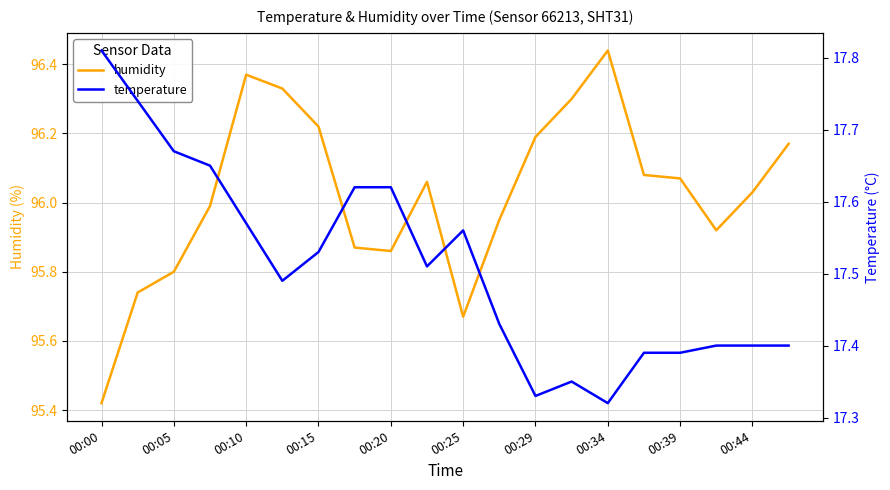

Reading left to right, extract all data points from this chart.

humidity: 95.4	95.7	95.8	96.0	96.4	96.3	96.2	95.9	95.9	96.1	95.7	96.0	96.2	96.3	96.4	96.1	96.1	95.9	96.0	96.2
temperature: 17.8	17.7	17.7	17.6	17.6	17.5	17.5	17.6	17.6	17.5	17.6	17.4	17.3	17.4	17.3	17.4	17.4	17.4	17.4	17.4